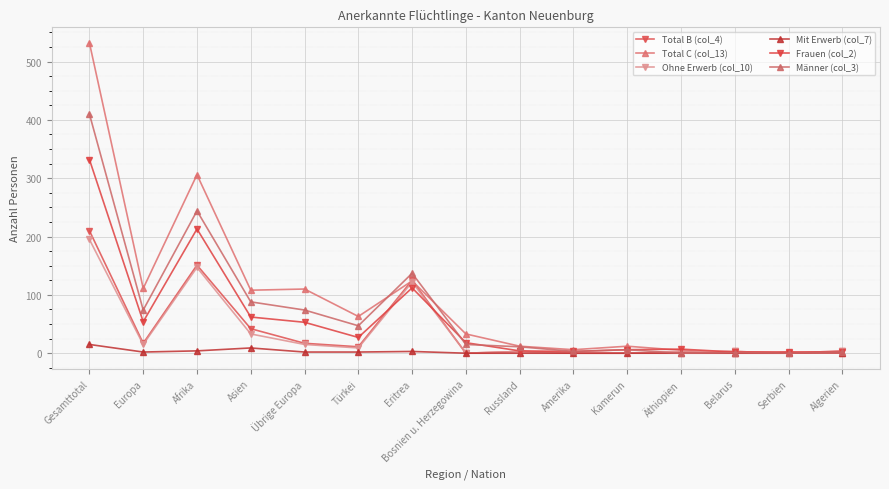

Where is Total B (col_4) nearest to the value 105?

Eritrea